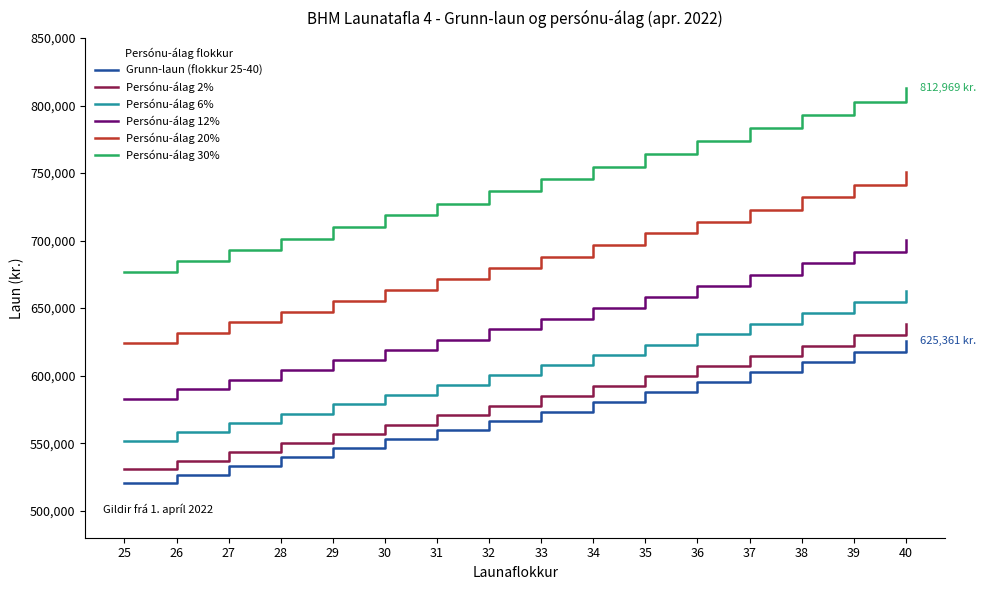

True or false: Persónu-álag 20% and Grunn-laun (flokkur 25-40) cross at least once.

False